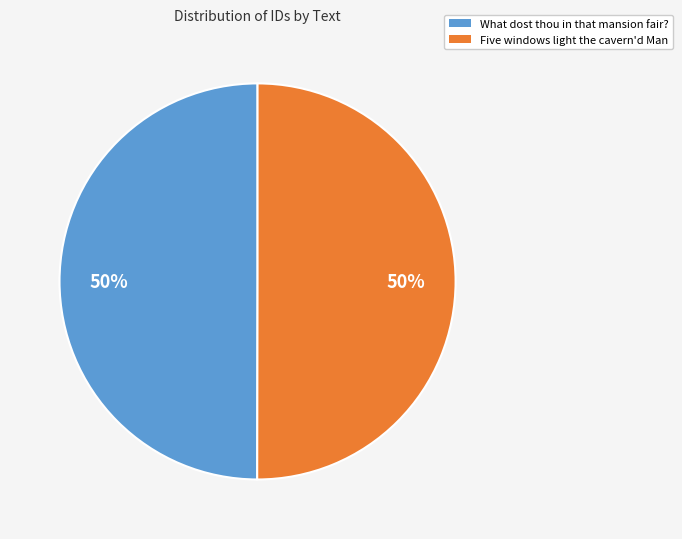

Approximately how many times larger is the value at What dost thou in that mansion fair? compared to Five windows light the cavern'd Man?

1.0